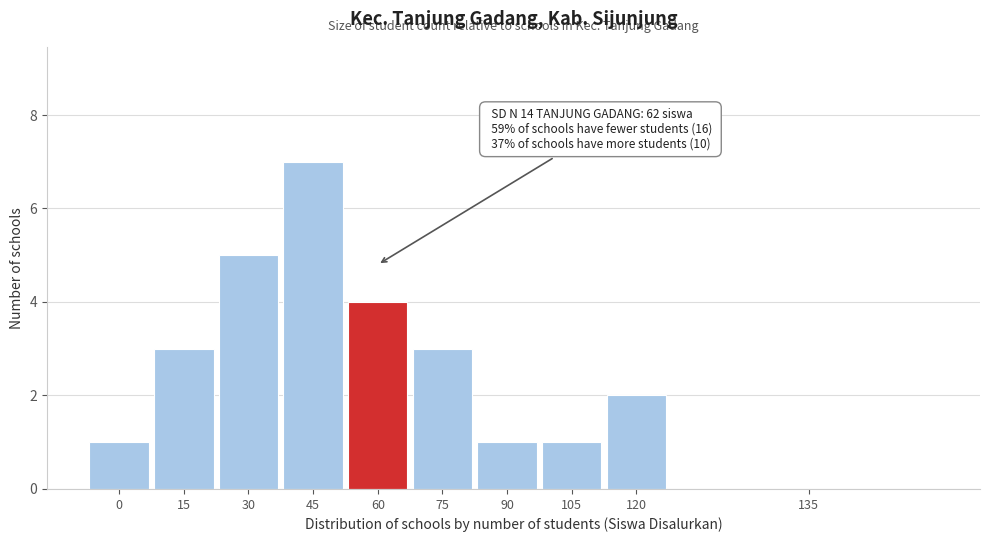

Reading left to right, list all the values displayed in this chart.

0=1	15=3	30=5	45=7	60=4	75=3	90=1	105=1	120=2	135=0